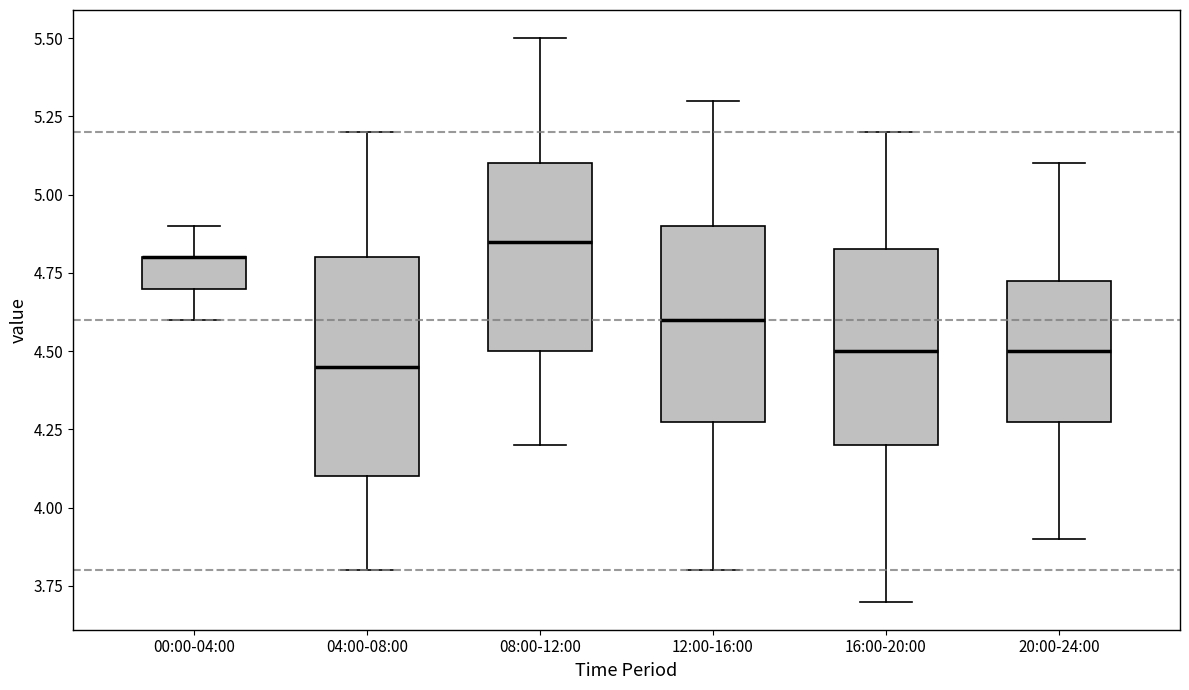

Comparing the boxes themselves (not the whiskers), which one is the tallest?

04:00-08:00